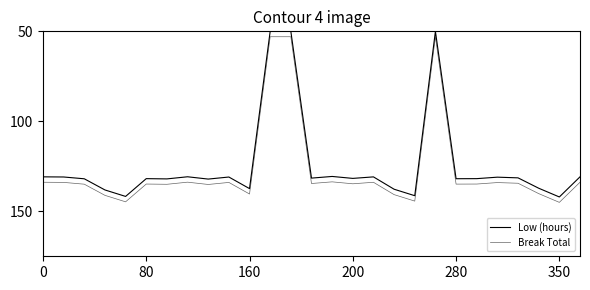

How many lines are shown in the chart?

2